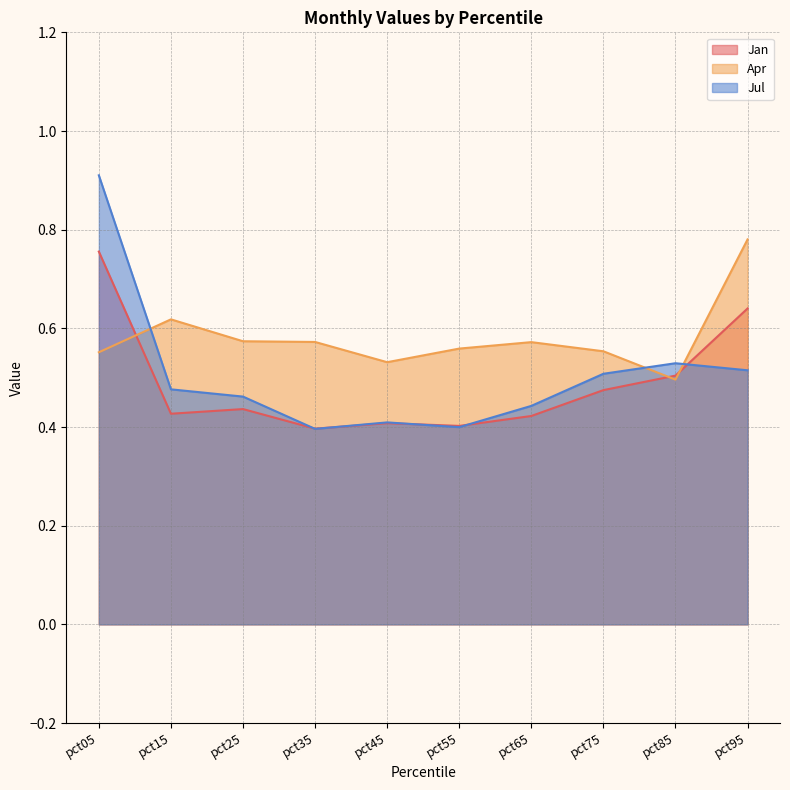

What is the difference between the maximum and second lowest values in the Apr series?

0.2